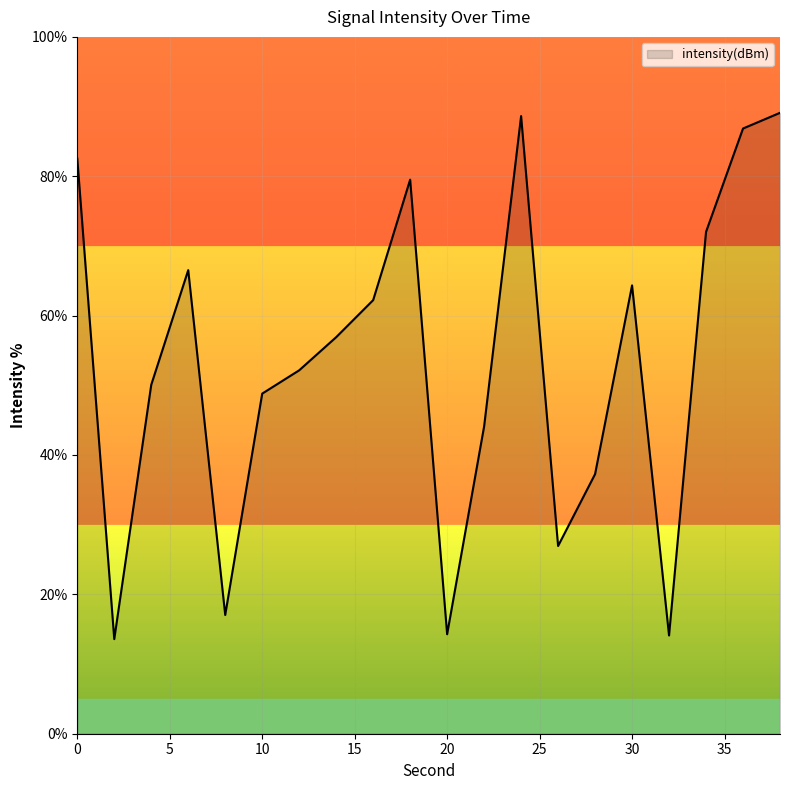

How many lines are shown in the chart?

1